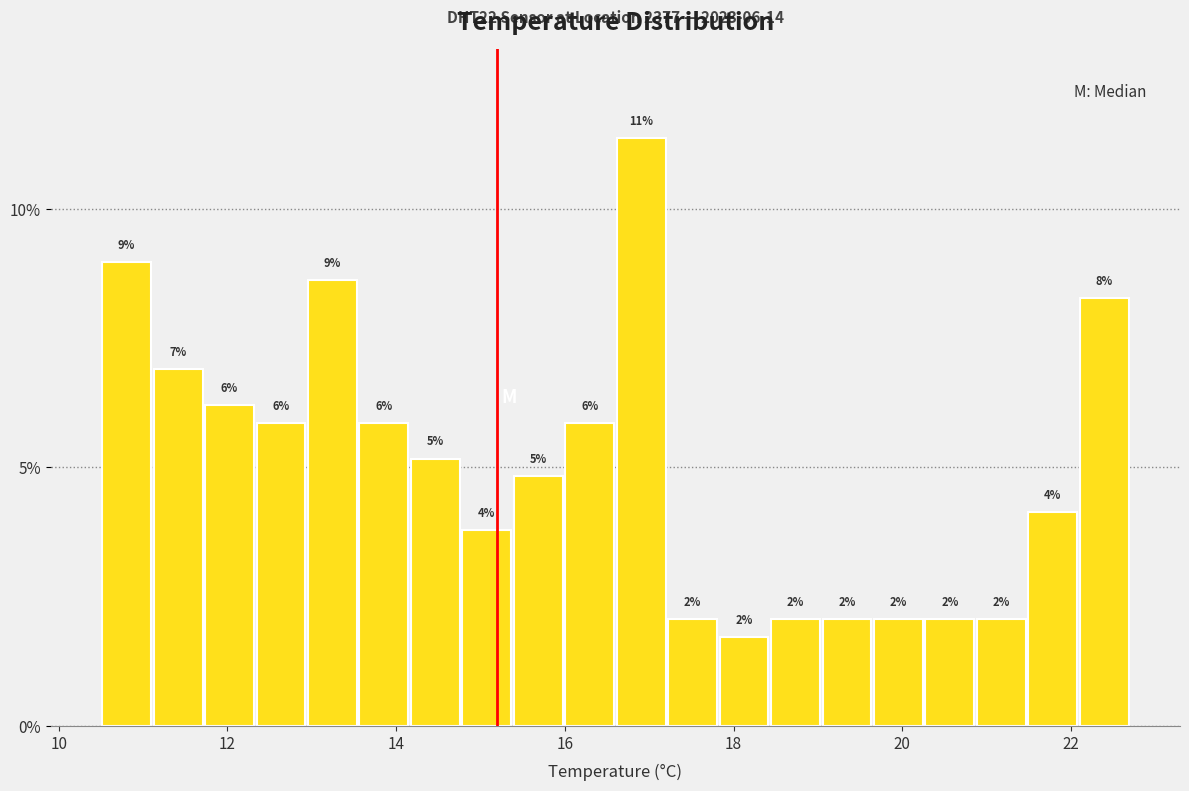

Around what value on the x-axis is the tallest bar? Give the approximate position of its centre, as read against the axis.

17.0